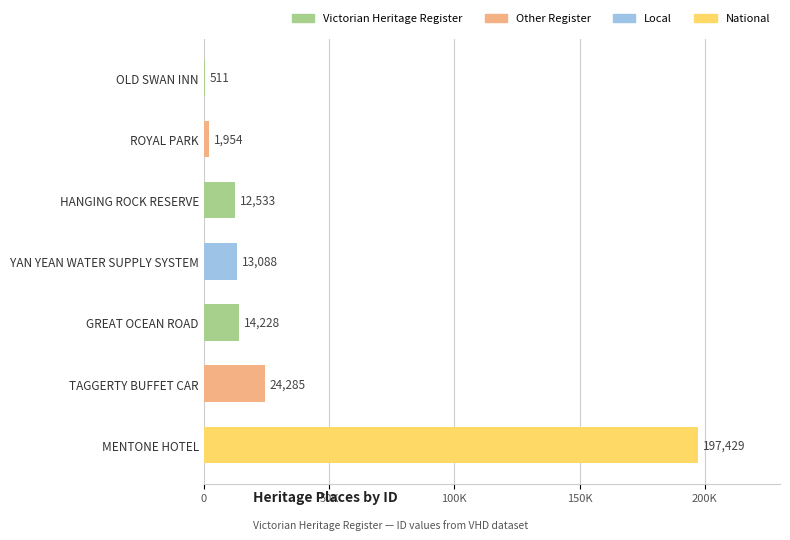

How many values exceed 13088?

3